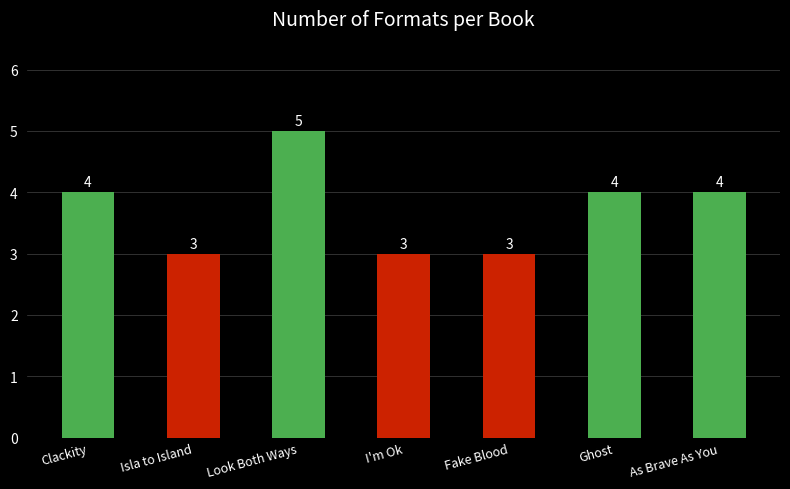

What is the value of the 5th bar from the left?

3